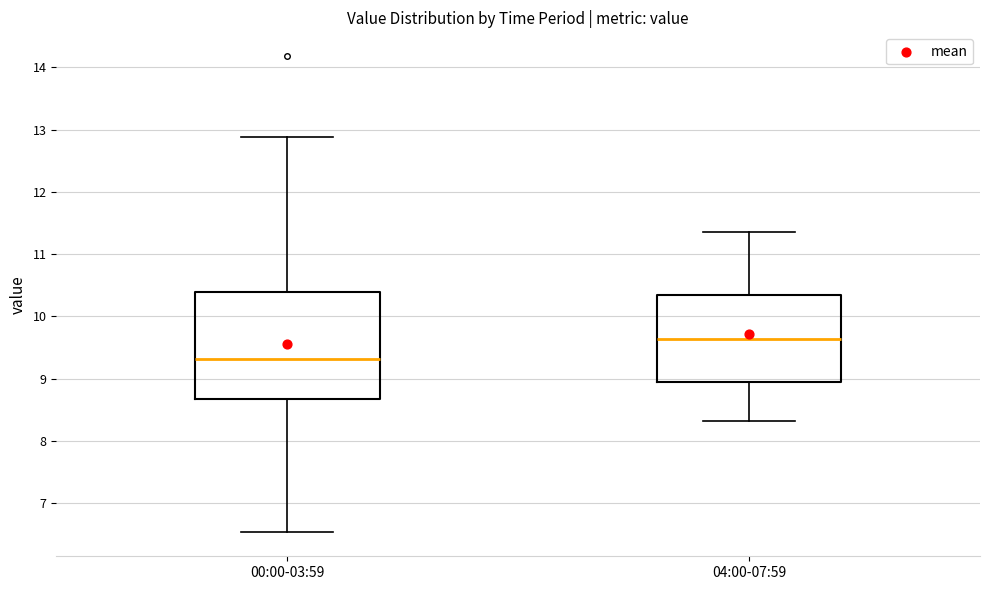

Where does the median line of the box for 04:00-07:59 sit on the y-axis? The values are not printed on the chart, so give them approximately, as read against the axis.

9.6